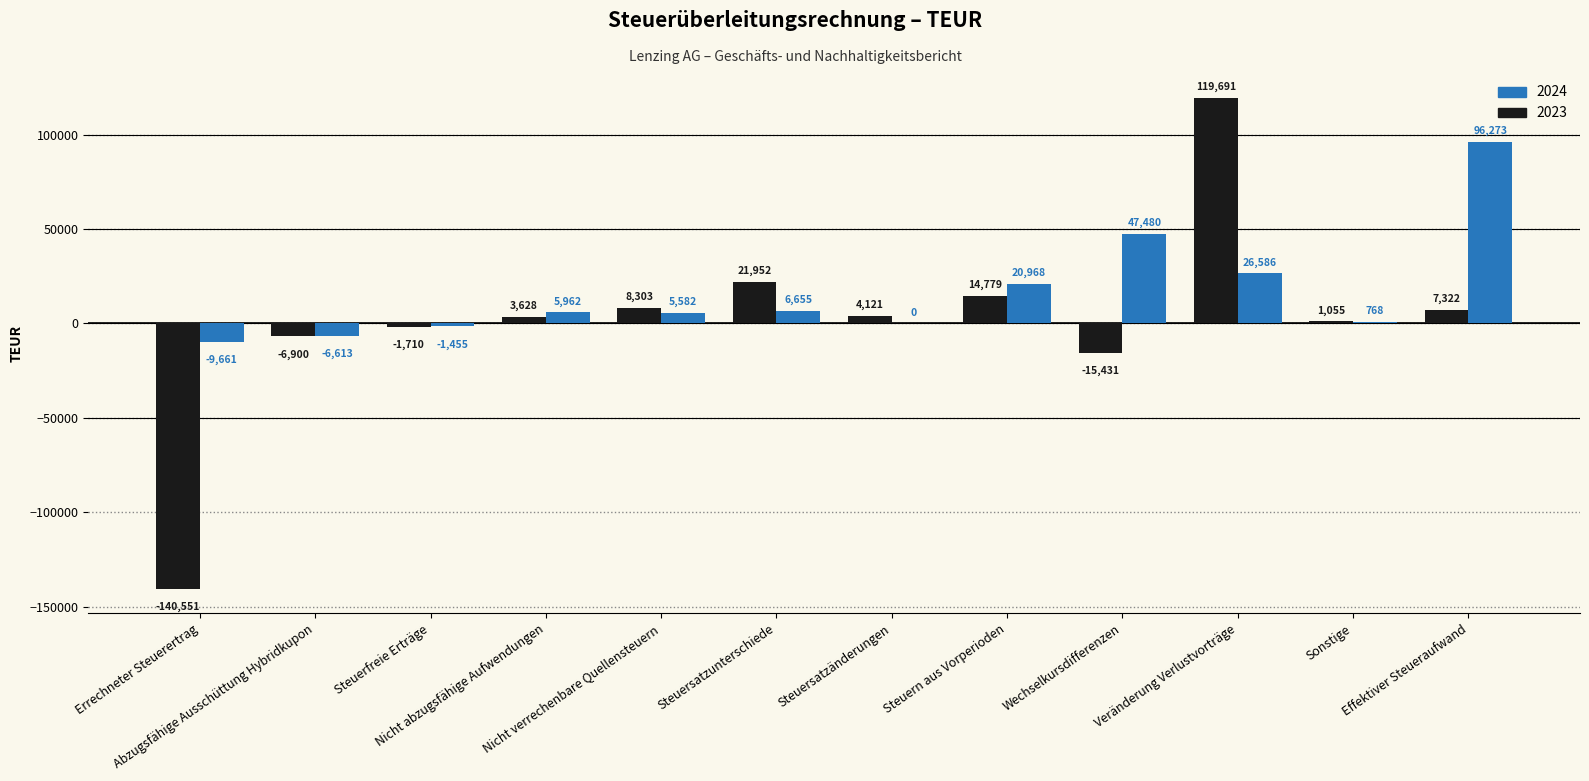

What is the sum of all 2024 values?

192545